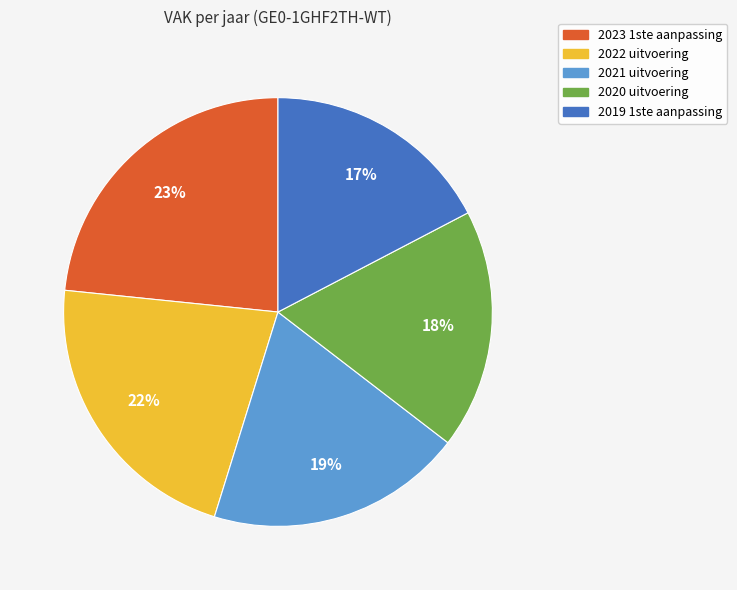

Do 2021 uitvoering and 2020 uitvoering together represent more than half of the pie?

No